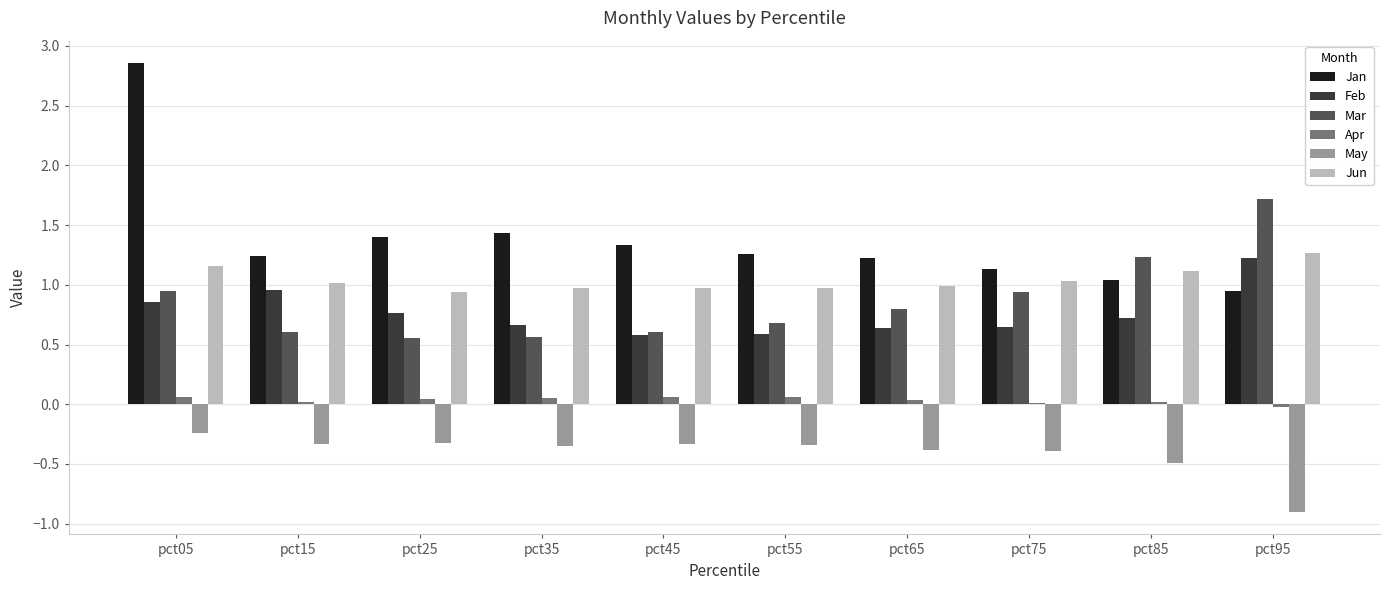

At which category does the chart reach its minimum across all series?

pct95